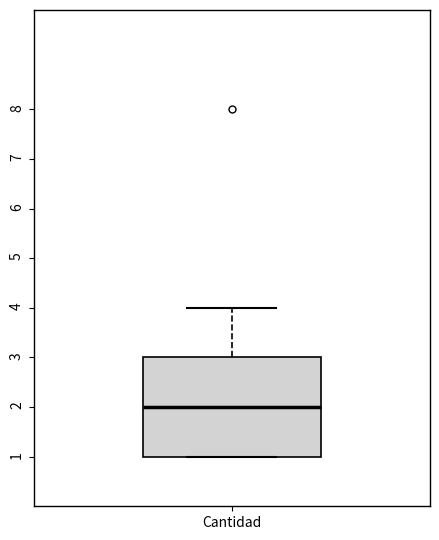

Transcribe this box plot: give where the median line is, the range the box spans, and where the two whiskers end, as read against the y-axis. The values are not printed on the chart, so give them approximately, as read against the axis.

median 2, box 1 to 3, whiskers 1 to 4